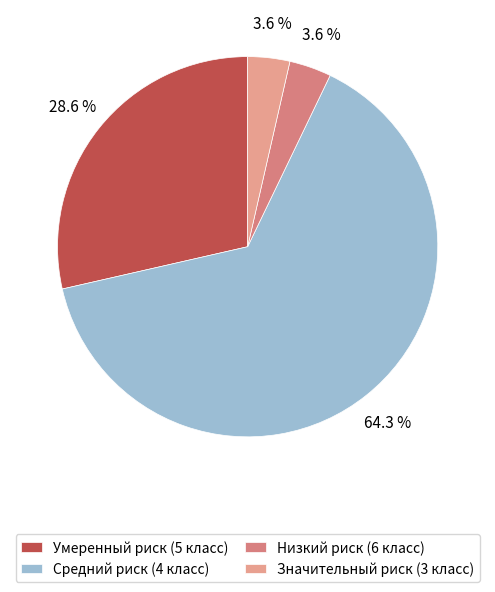

Does any single category account for the majority?

Yes